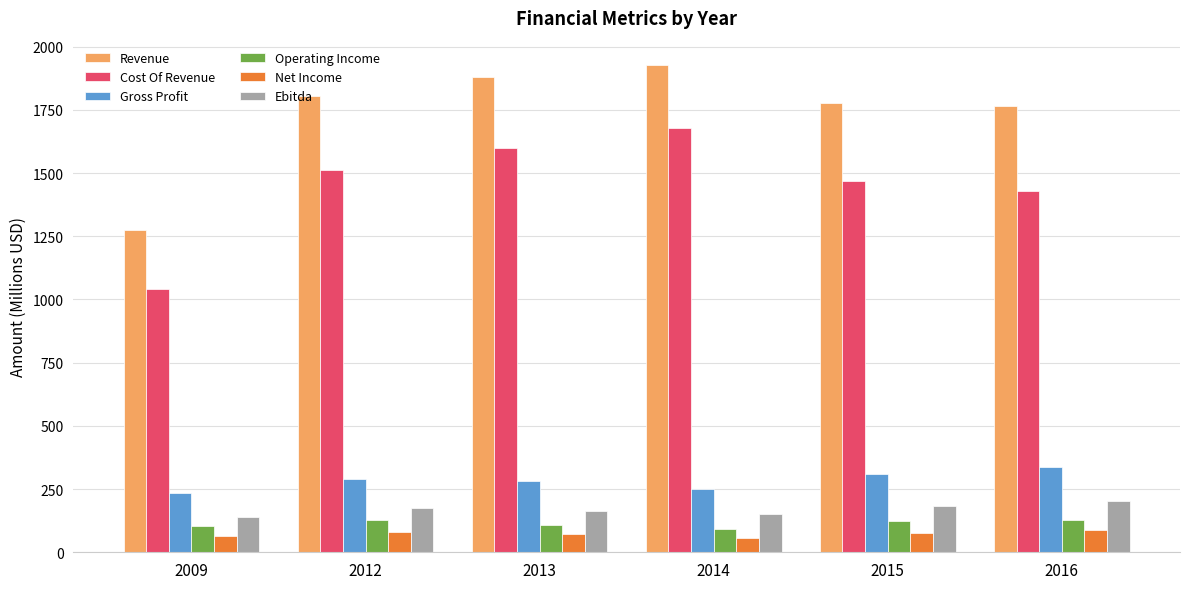

What is the approximate value of Gross Profit at 2009?

233.1